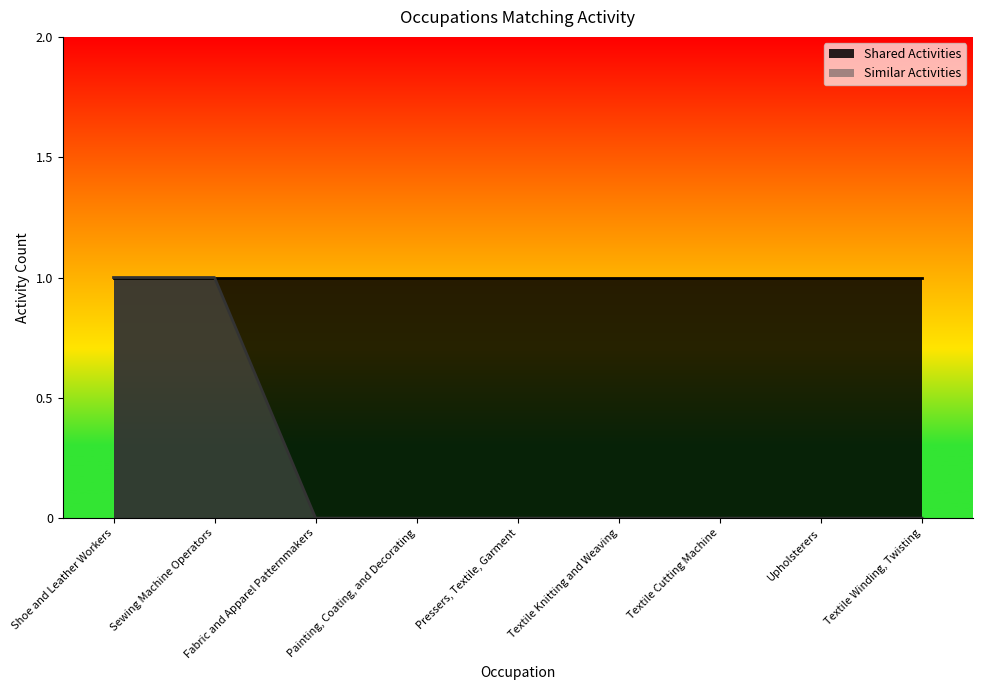

What value does the data have at Sewing Machine Operators?

1